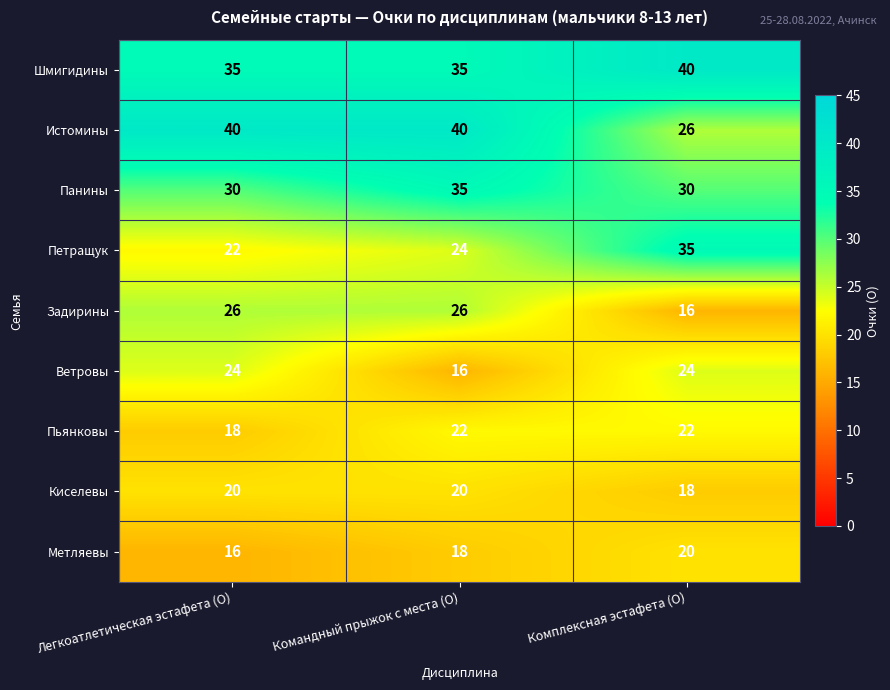

Which series has the largest total across all categories?

Шмигидины